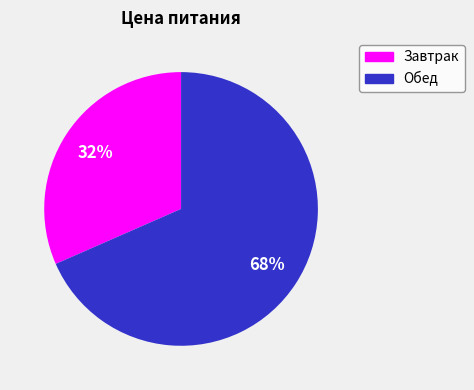

To the nearest percent, what percentage of the pie is Завтрак?

32%